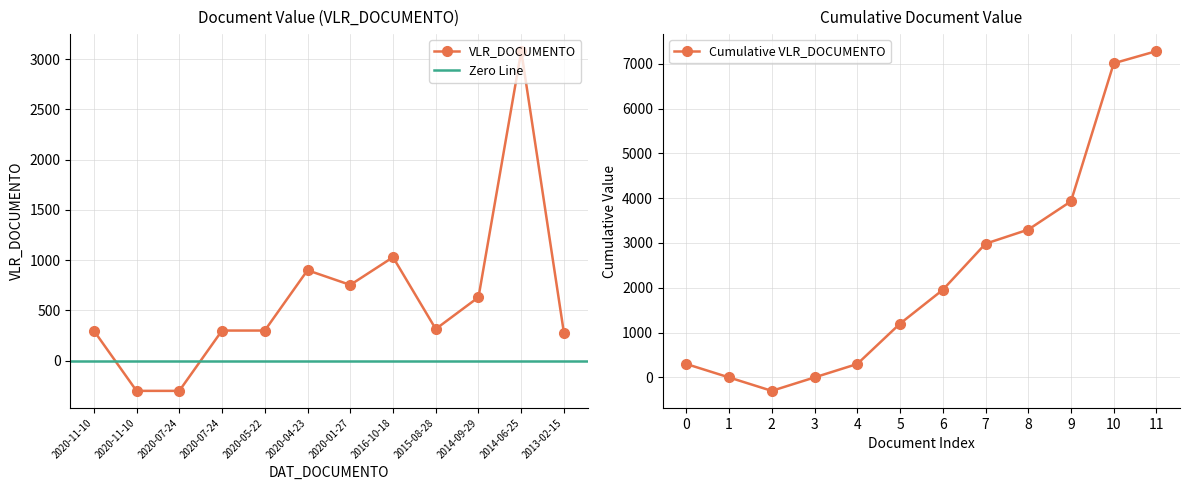

How many interior local valleys (lower than both neighbors) does the data have?

2